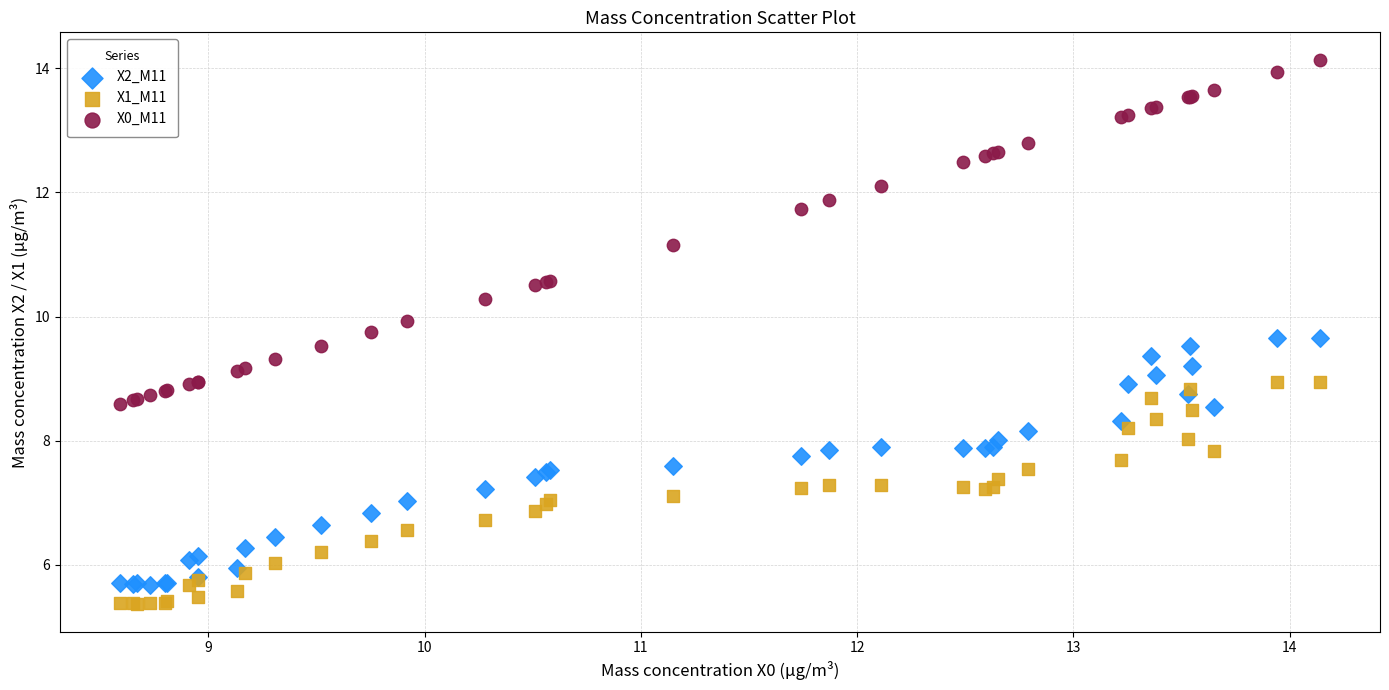

What is the X range (max minus min) for the scatter plot?

5.6